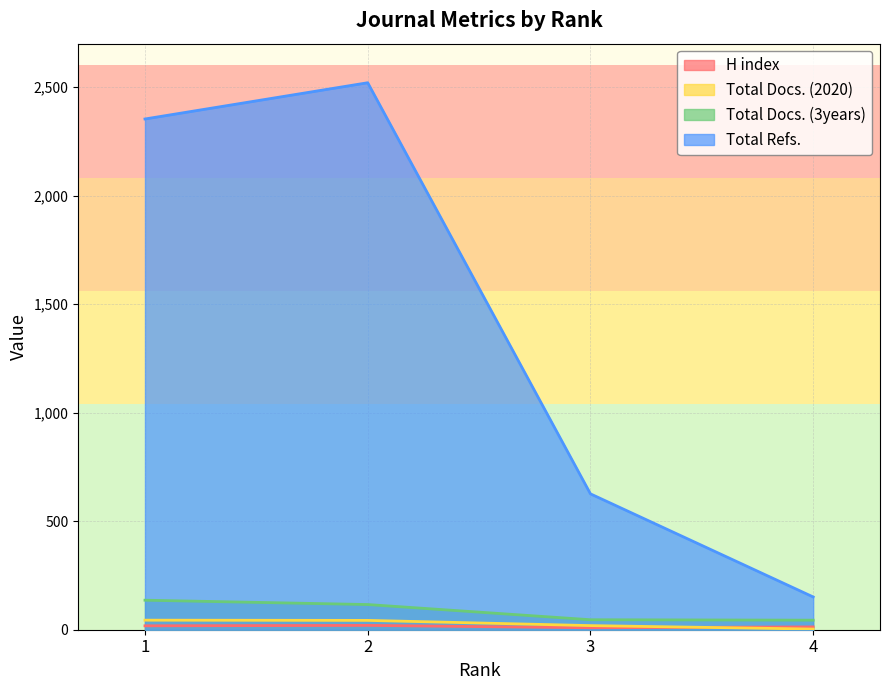

What is the value of the Total Refs. point at the 2nd from the left?

2520